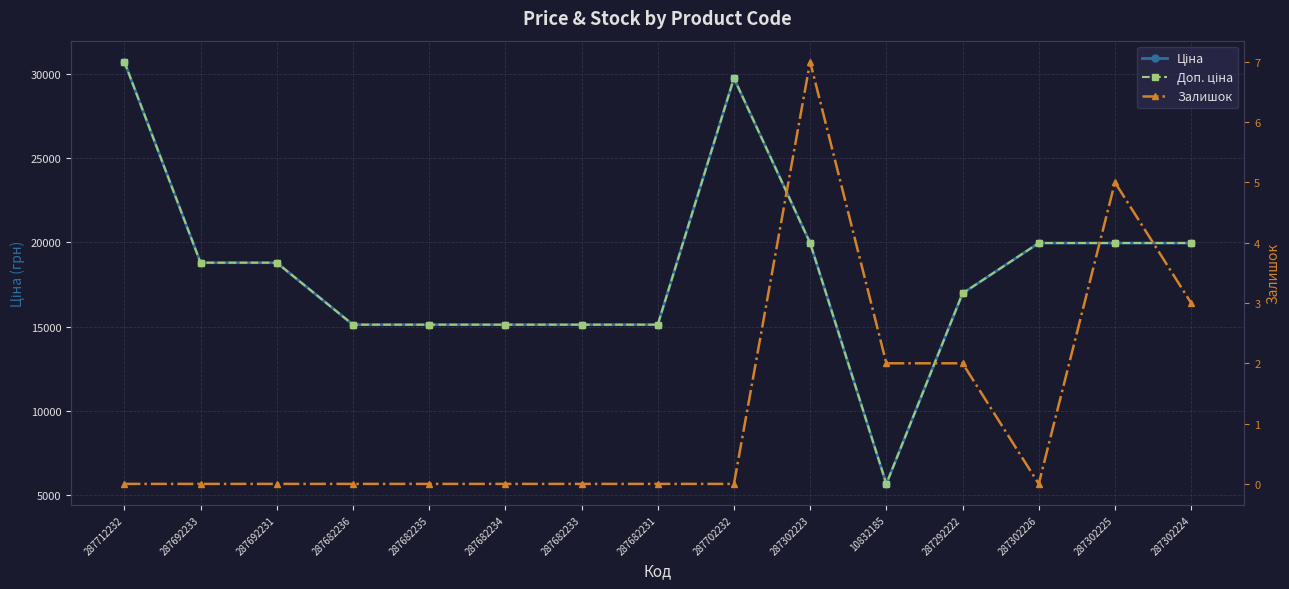

The value of Залишок at 287682234 is -2.5. True or false?

False